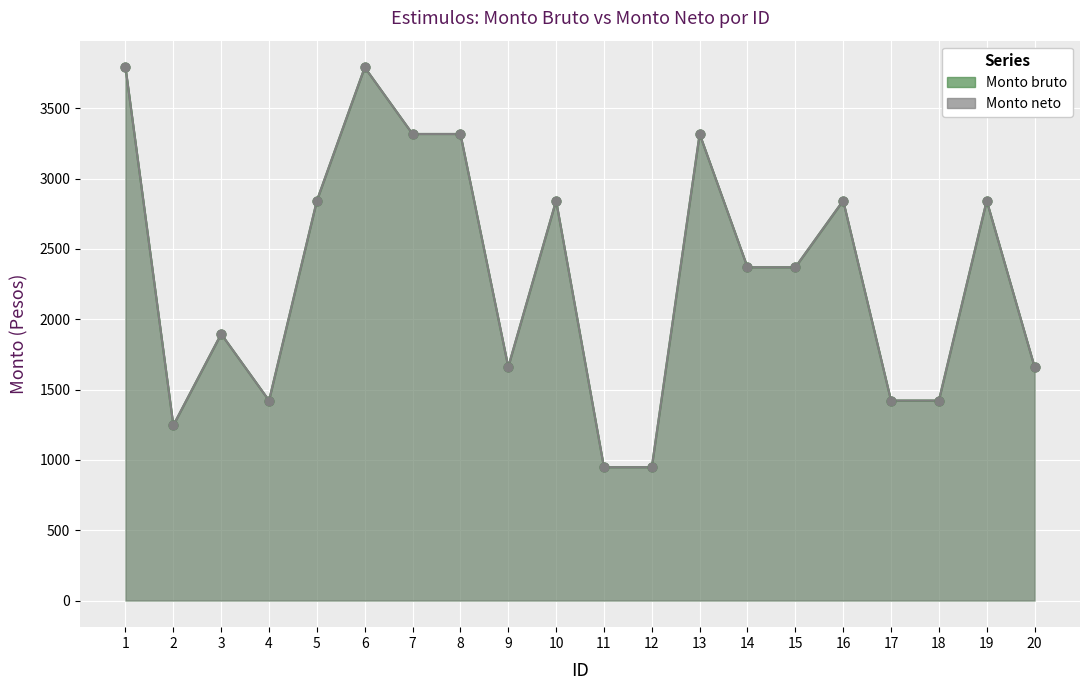

What is the total value across all series at 2?

2492.5